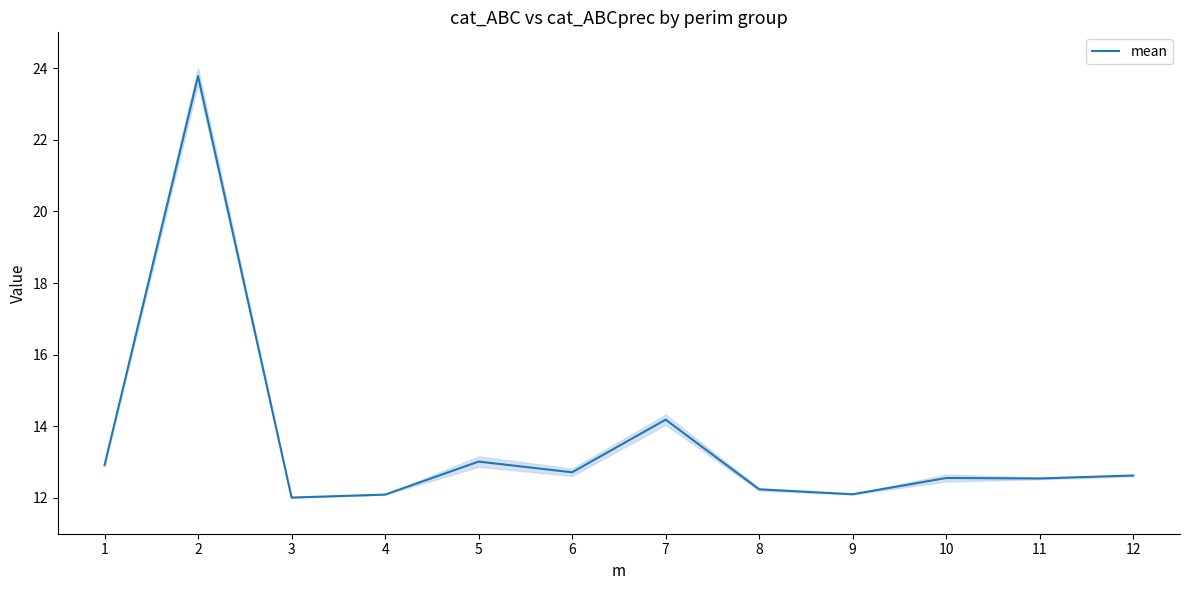

How many interior local valleys (lower than both neighbors) does the data have?

4